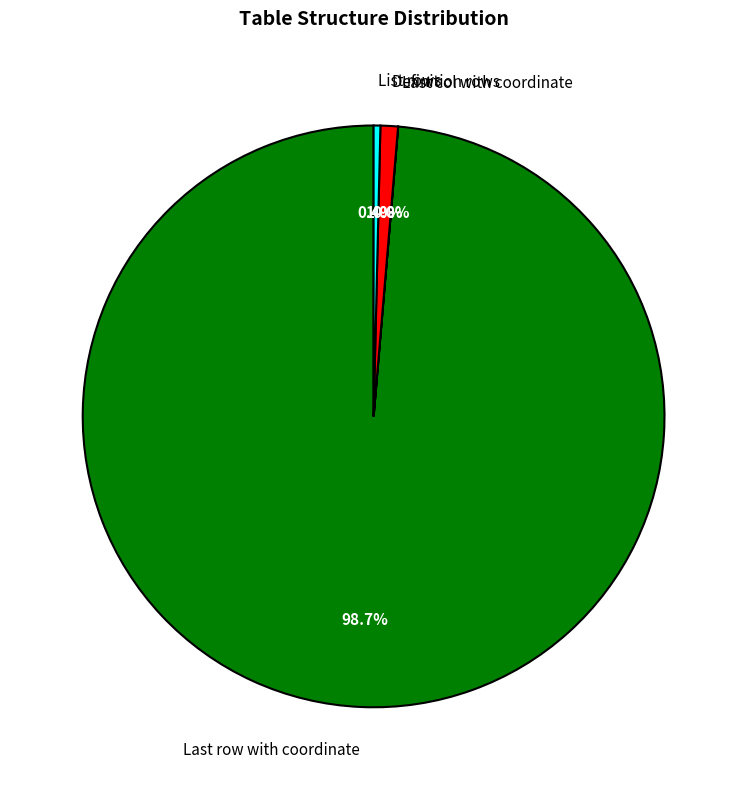

To the nearest percent, what is the average slice percentage?

25%